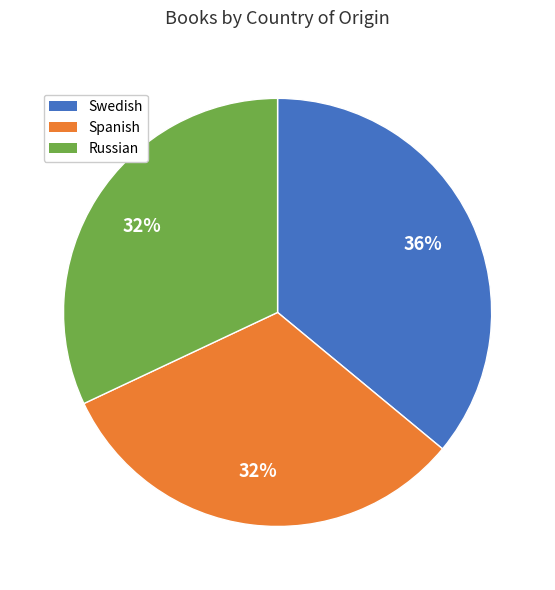

To the nearest percent, what percentage of the pie is Russian?

32%